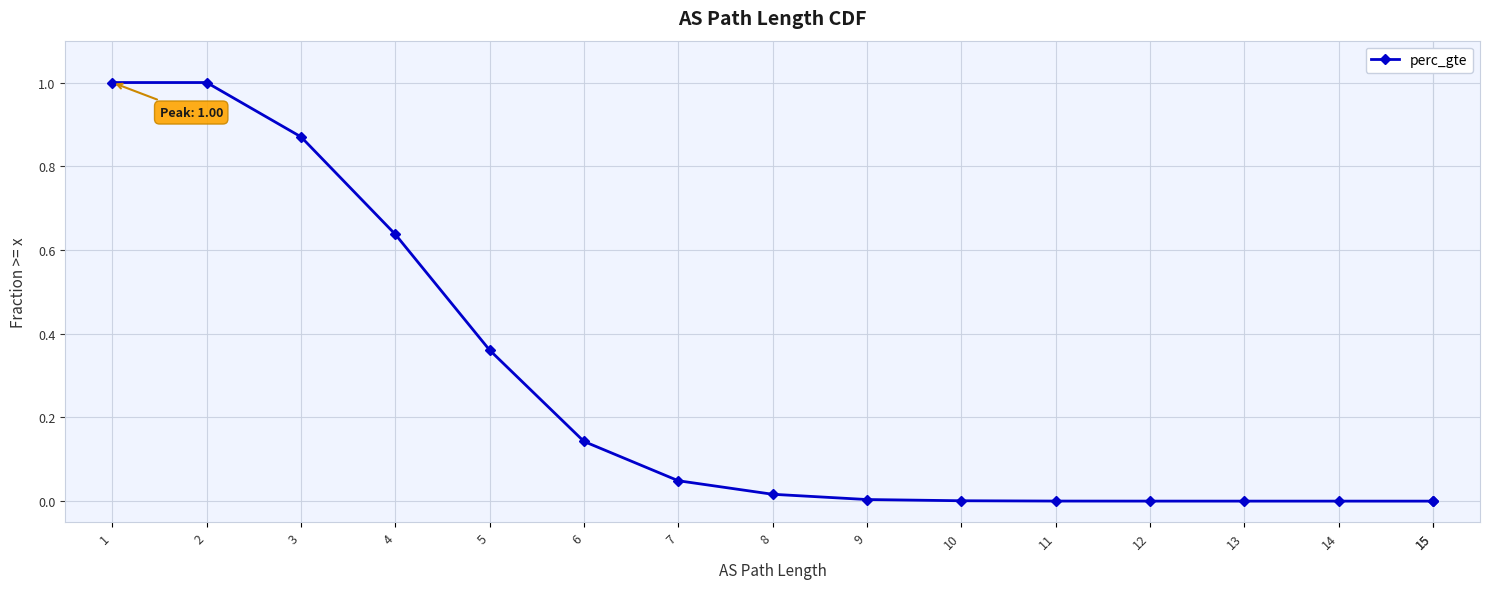

What is the sum of all values?

4.1